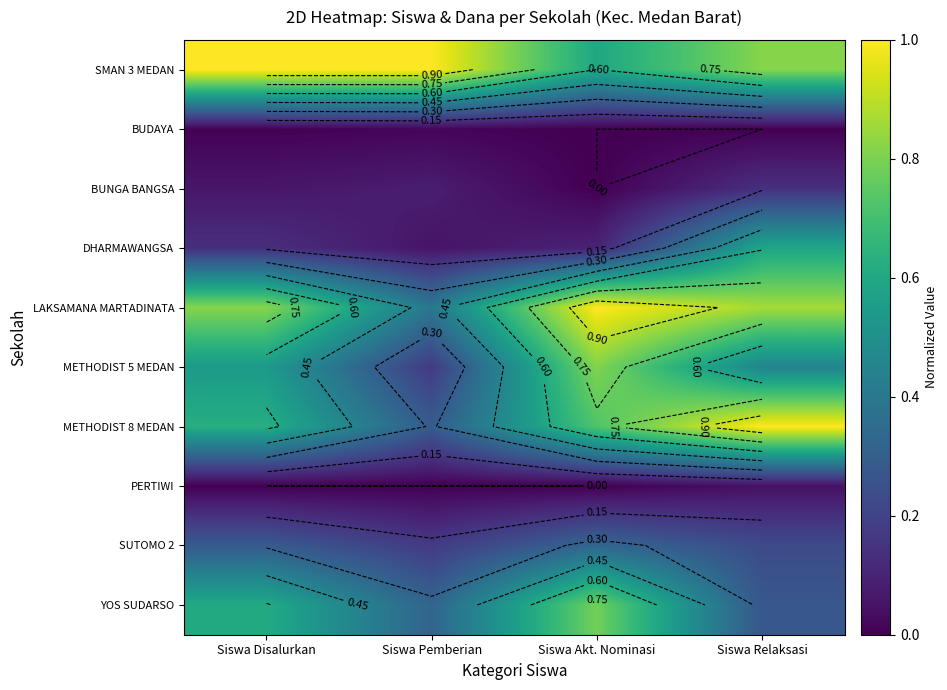

What is the difference between the second highest and second lowest values in the SMAN 3 MEDAN series?

0.2